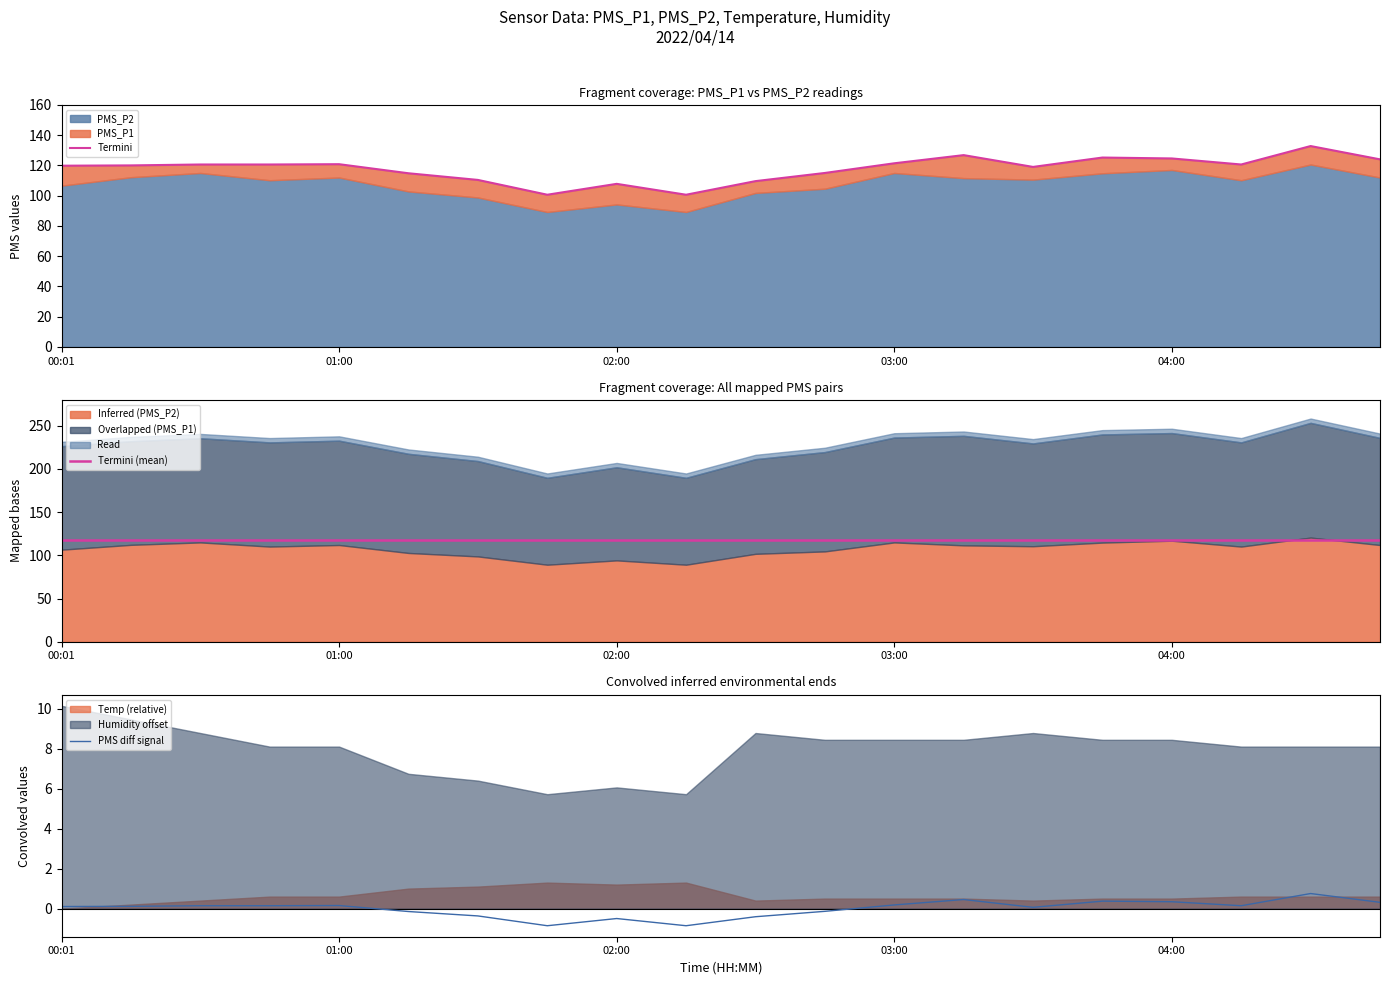

List the series in order of their peak value, lowest first.

Temp, Humidity, PMS_P2, PMS_P1